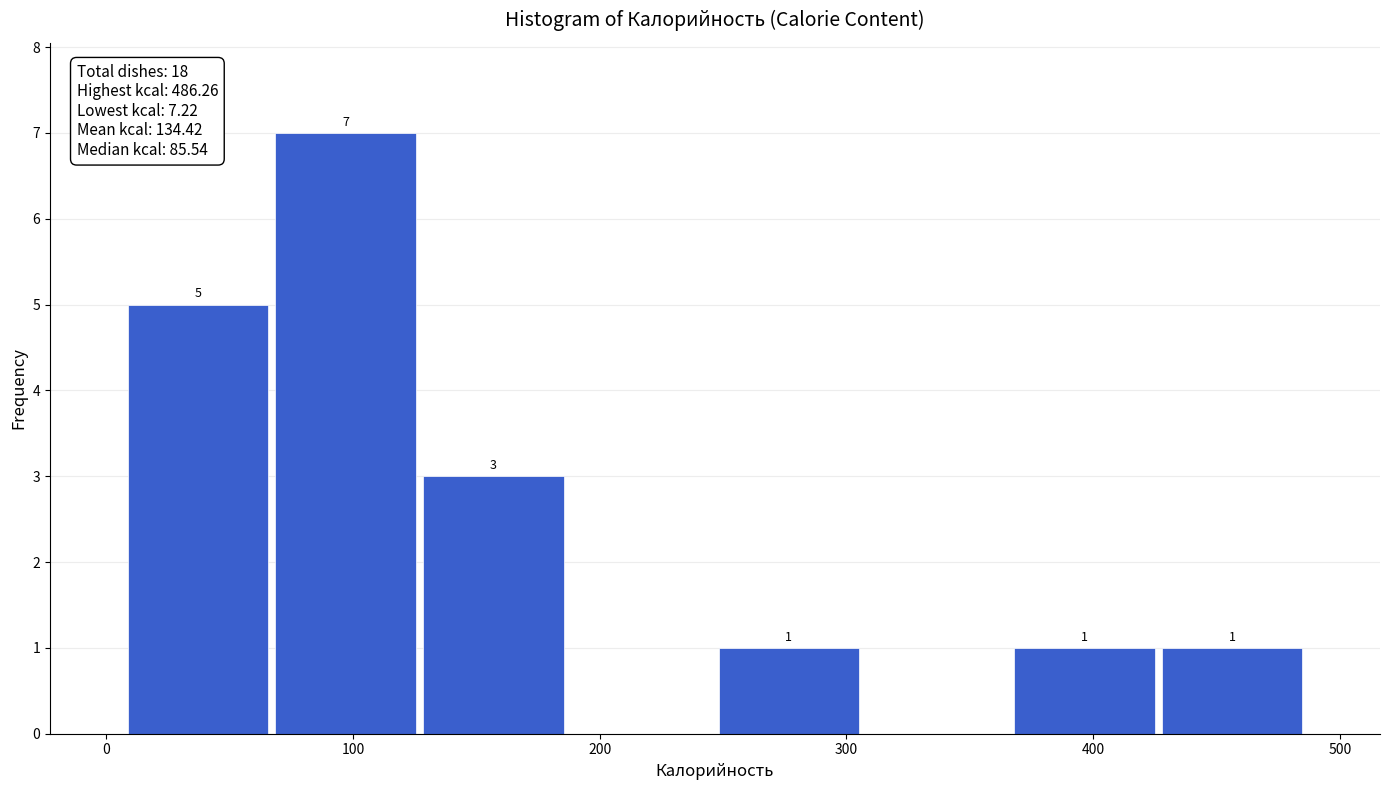

Over which range of the x-axis is the bar tallest?

70 to 130